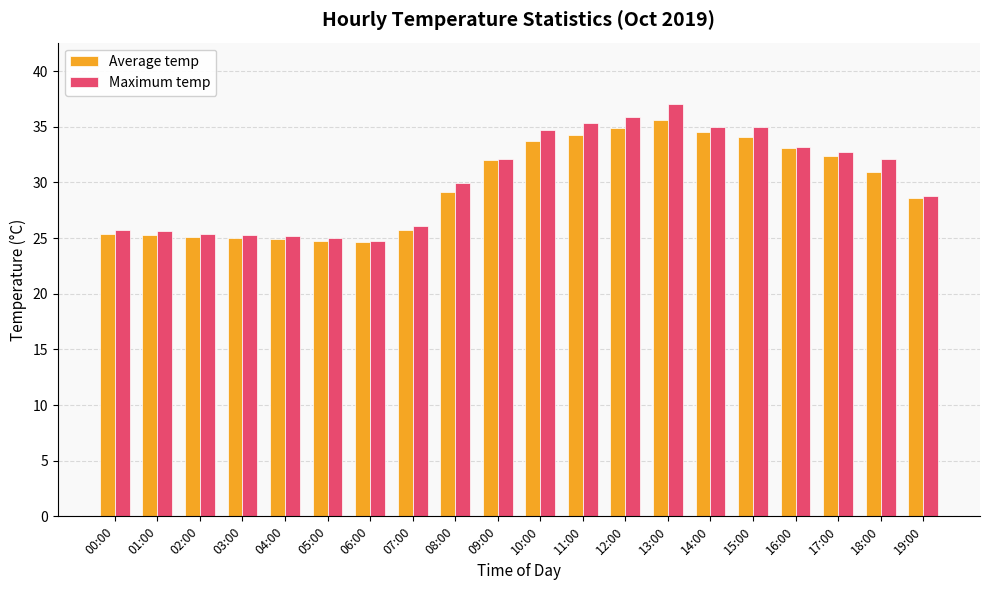

Rank the series by their average value, from highest to lowest.

Maximum temp, Average temp